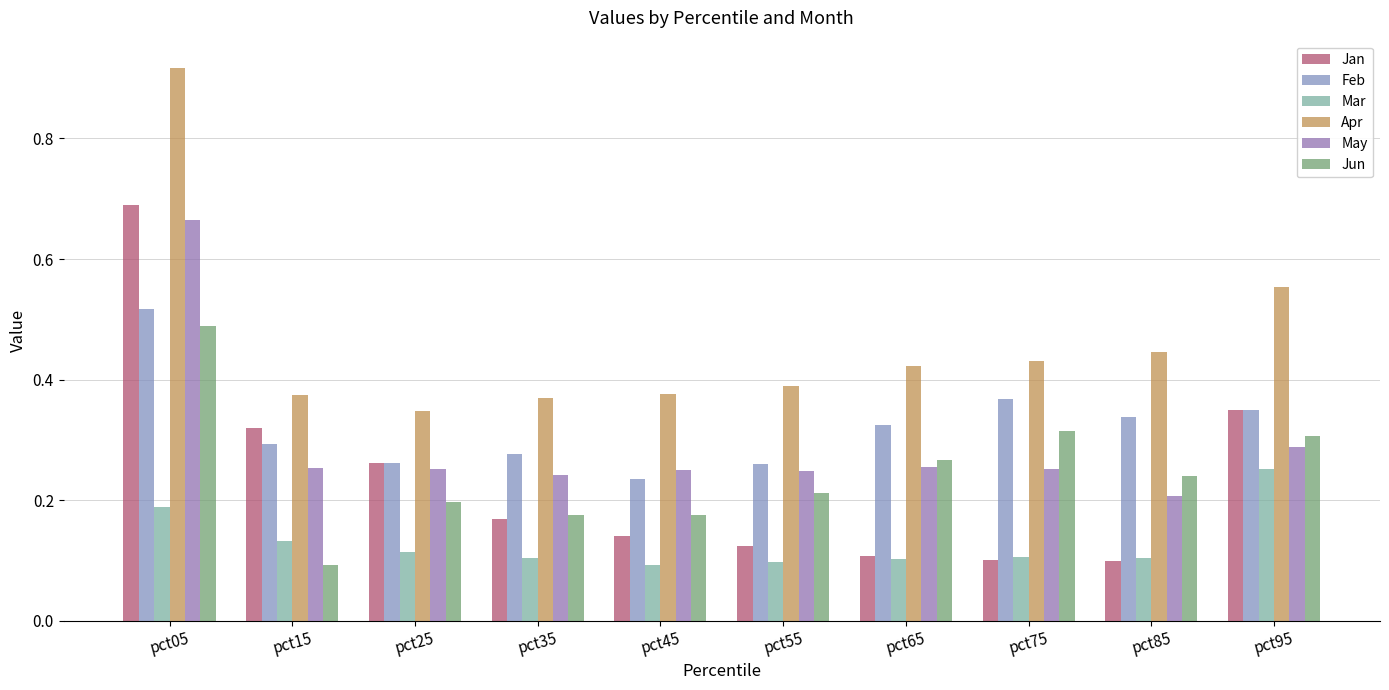

How many bars are there in each group?

6